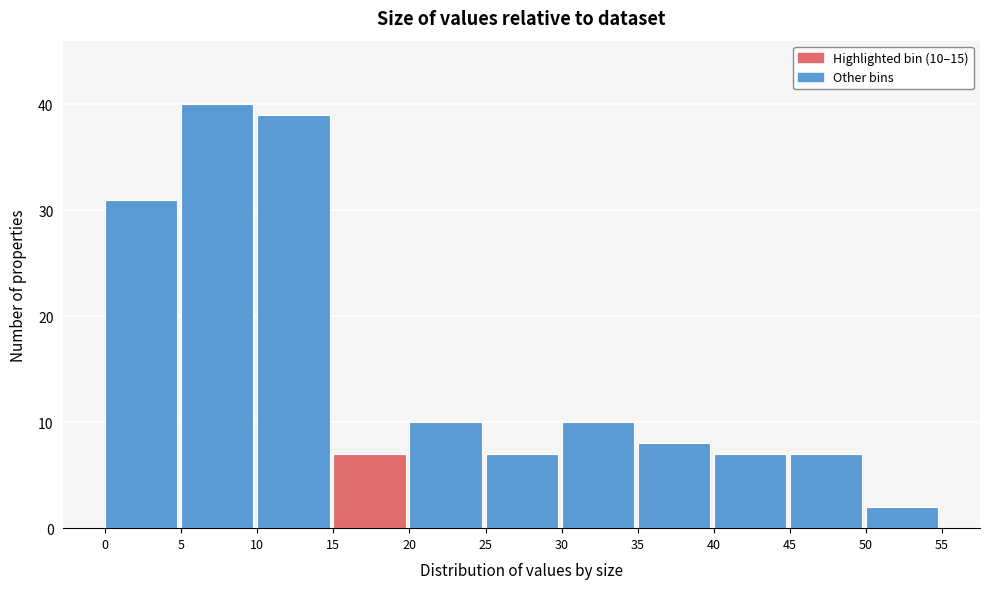

Which range on the x-axis has the tallest bar?

5 to 10